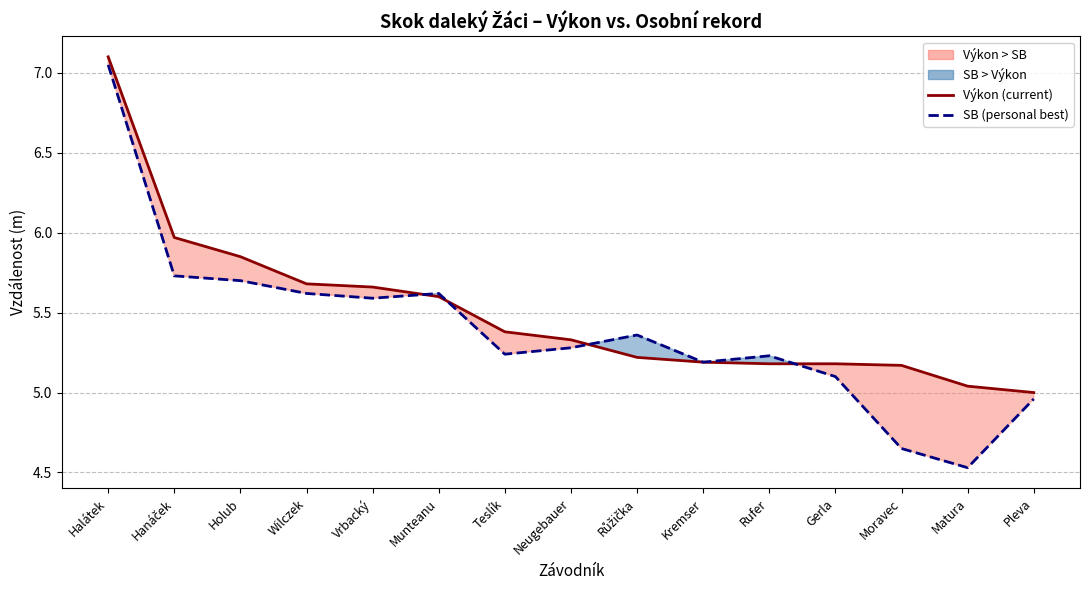

Rank the categories by SB (personal best) value from highest to lowest.

Halátek, Hanáček, Holub, Wilczek, Munteanu, Vrbacký, Růžička, Neugebauer, Teslík, Rufer, Kremser, Gerla, Pleva, Moravec, Matura